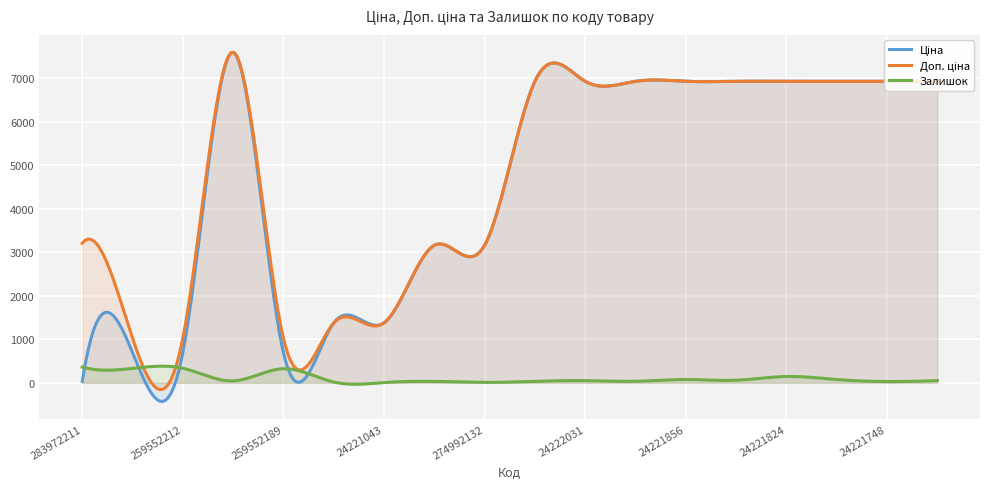

What is the smallest value displayed?

-431.3